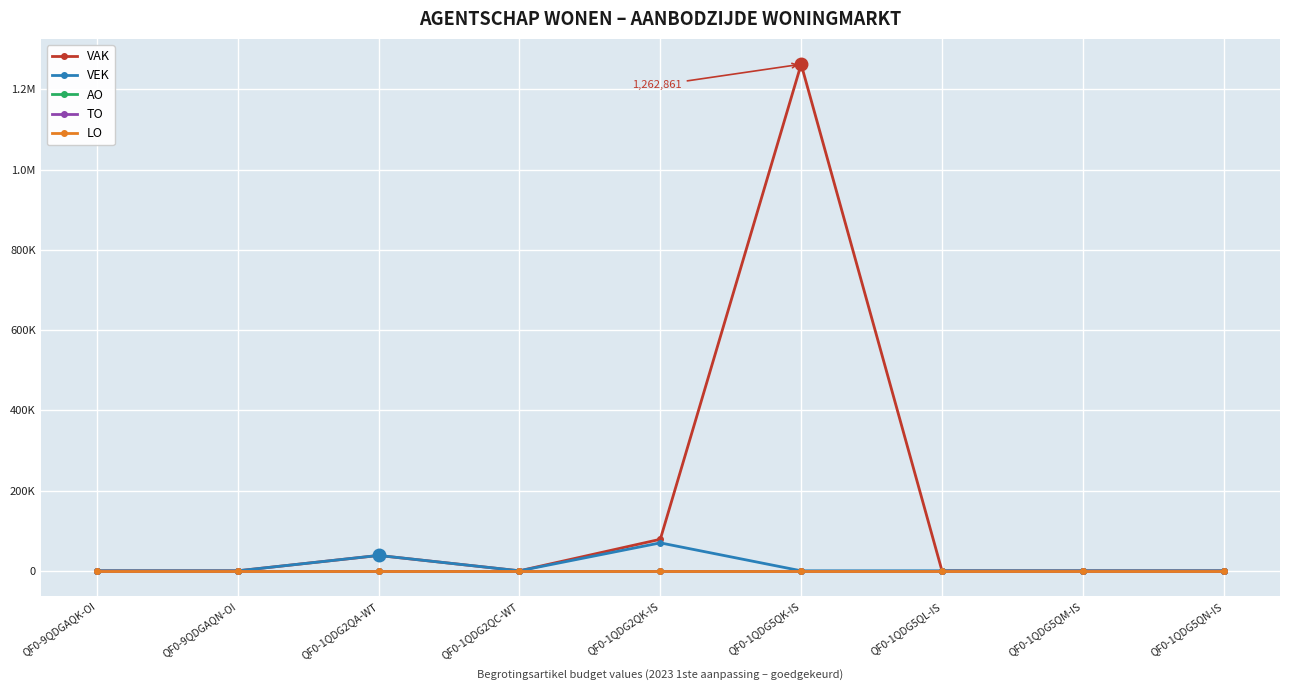

Is this an area chart (filled region under the line)?

No